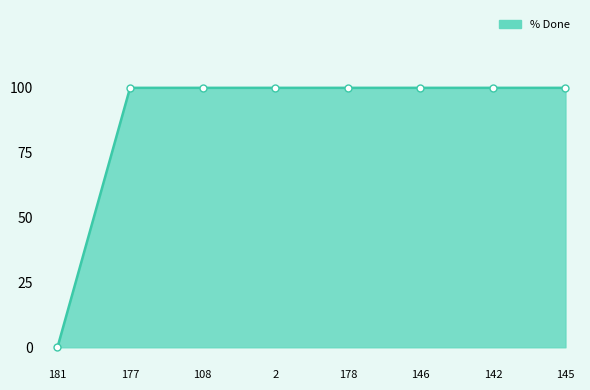

The chart shows a value of 100 at 177. True or false?

True